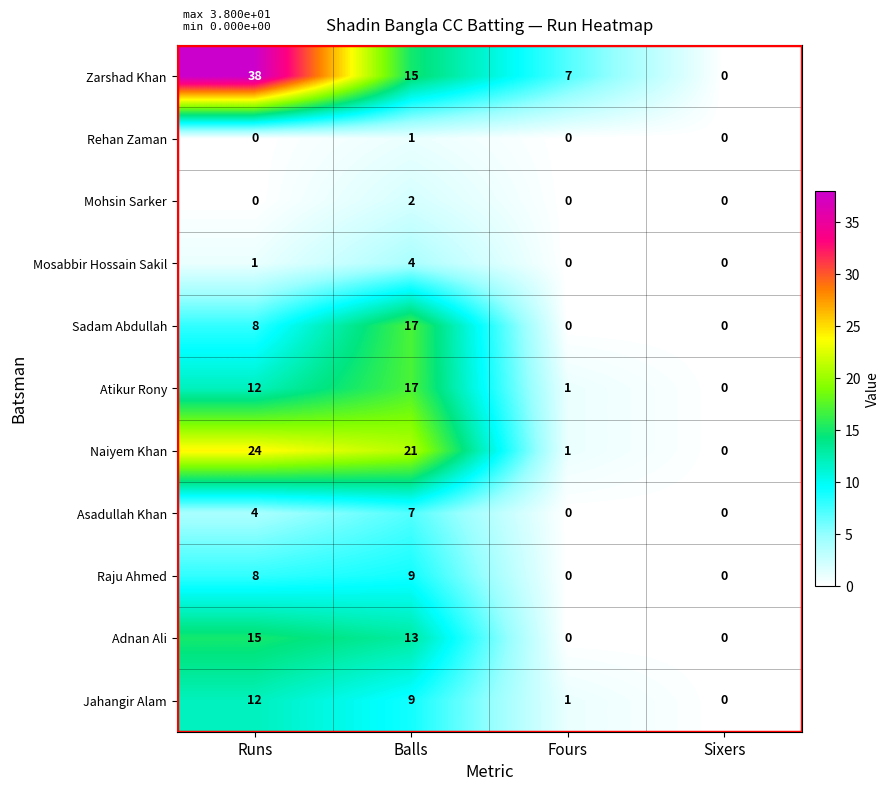

What is the approximate value of Adnan Ali at Balls?

13